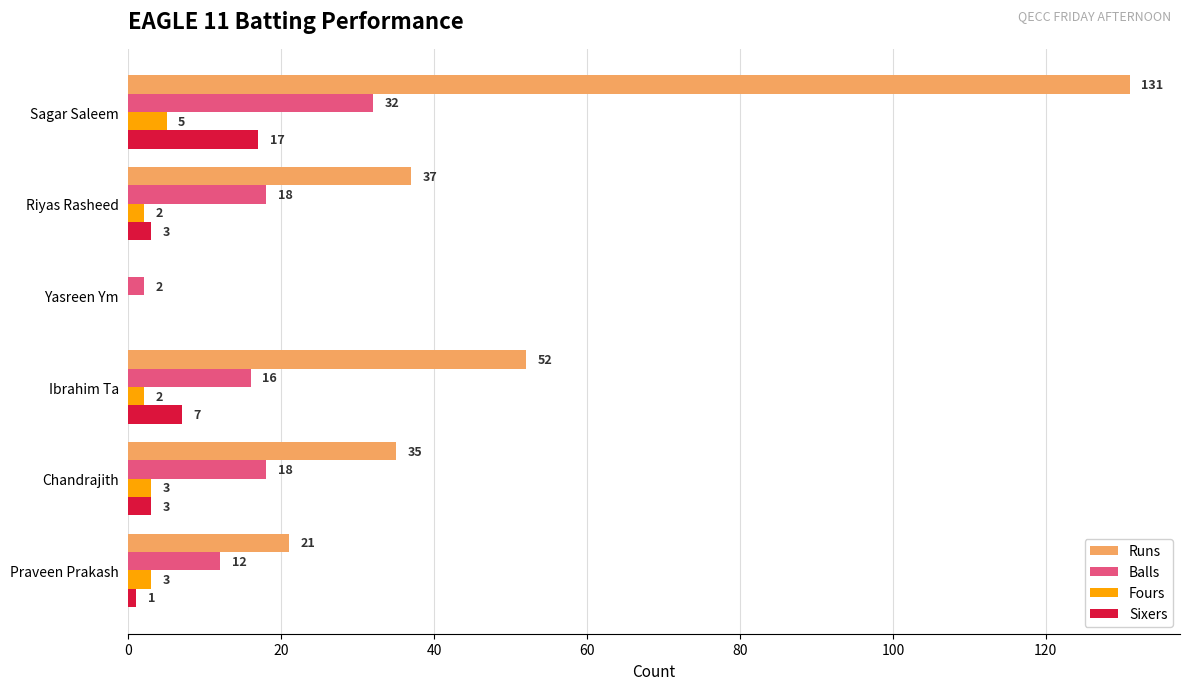

What are all the series names shown in the legend?

Runs, Balls, Fours, Sixers